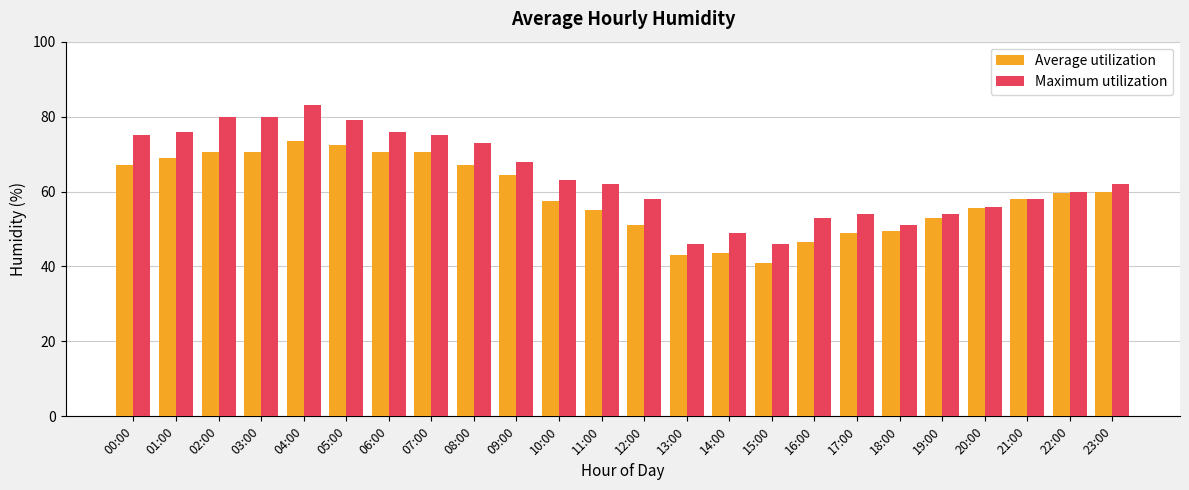

Reading left to right, extract all data points from this chart.

Average utilization: 67.0	69.0	70.5	70.5	73.5	72.5	70.5	70.5	67.0	64.5	57.5	55.0	51.0	43.0	43.5	41.0	46.5	49.0	49.5	53.0	55.5	58.0	59.5	60.0
Maximum utilization: 75.0	76.0	80.0	80.0	83.0	79.0	76.0	75.0	73.0	68.0	63.0	62.0	58.0	46.0	49.0	46.0	53.0	54.0	51.0	54.0	56.0	58.0	60.0	62.0